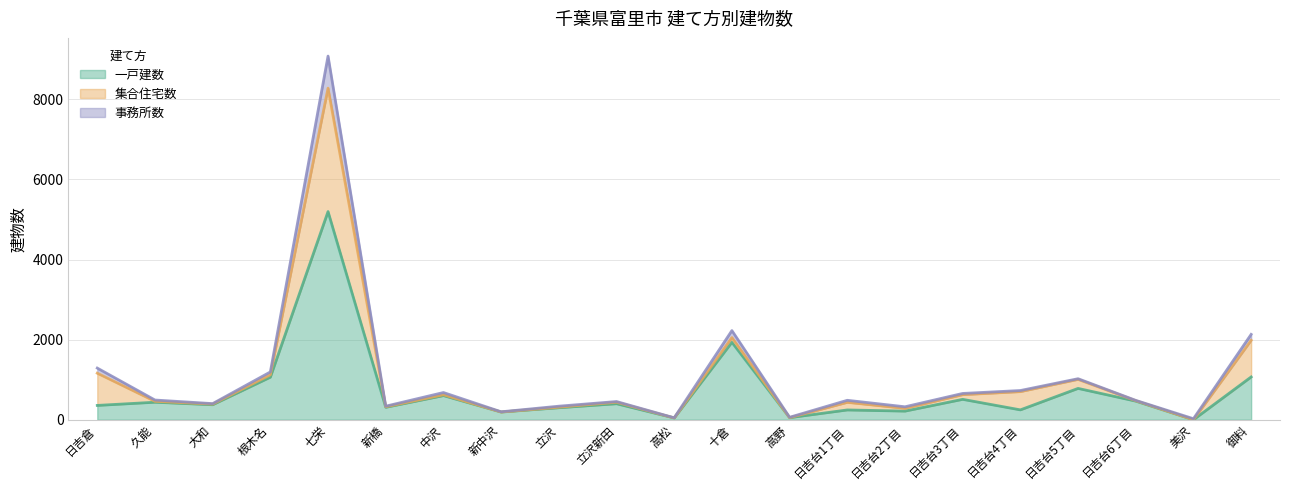

True or false: 事務所数 has more than 1 points higher than both neighbors.

True